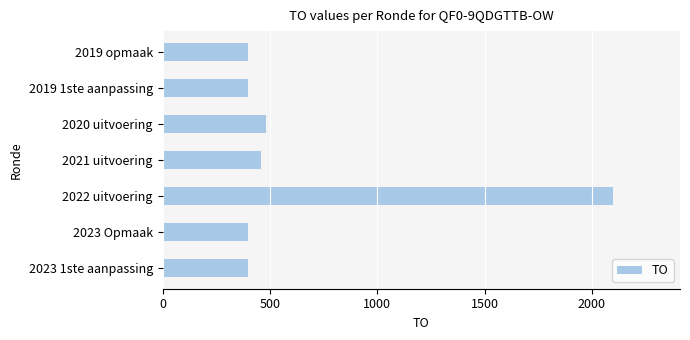

The value at 2023 1ste aanpassing is 703. True or false?

False